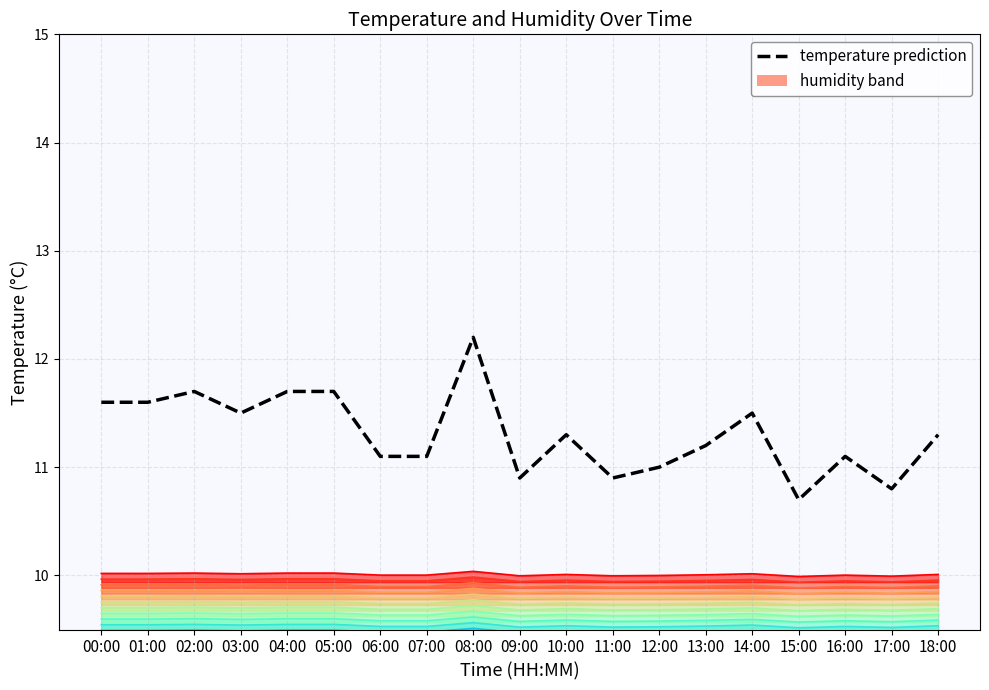

The chart shows a value of 15.1 at 06:00. True or false?

False